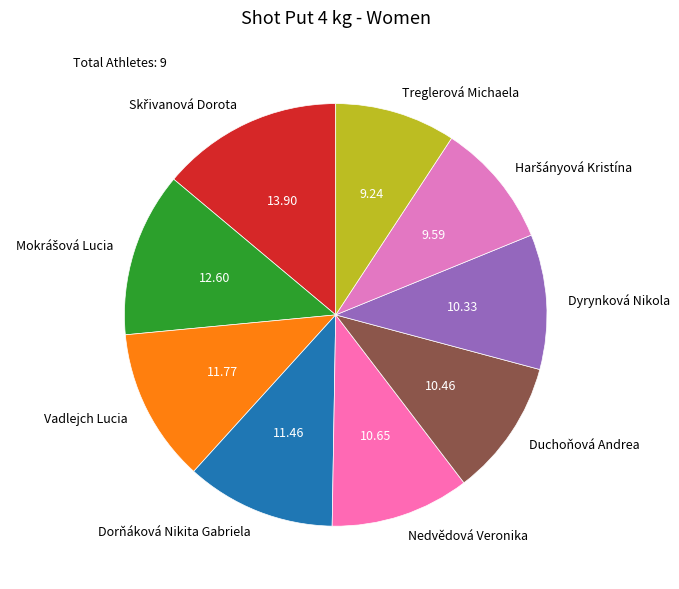

Is there a majority slice in this chart?

No